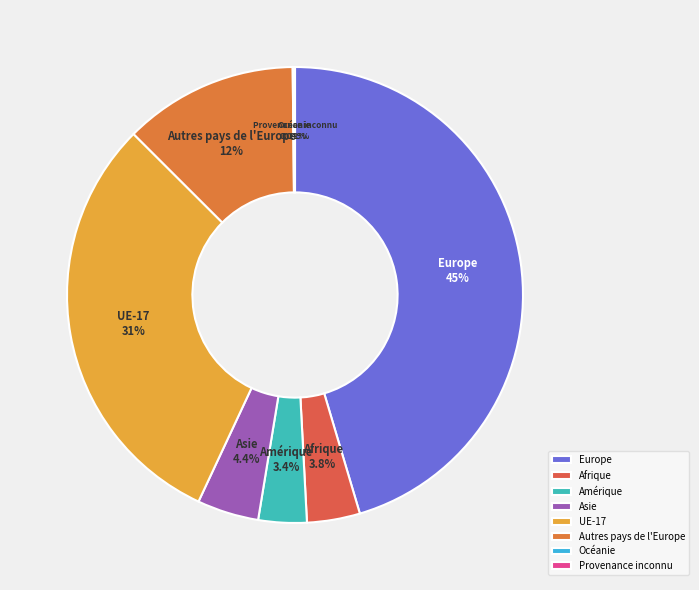

Between Amérique and Europe, which is larger?

Europe